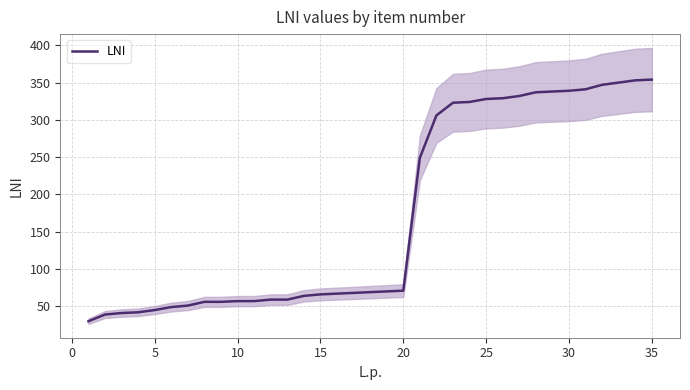

What is the maximum value for LNI?

354